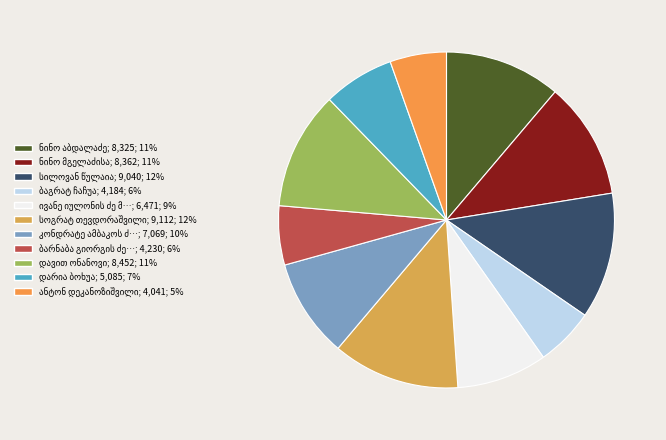

Count the number of slices in the pie.

11